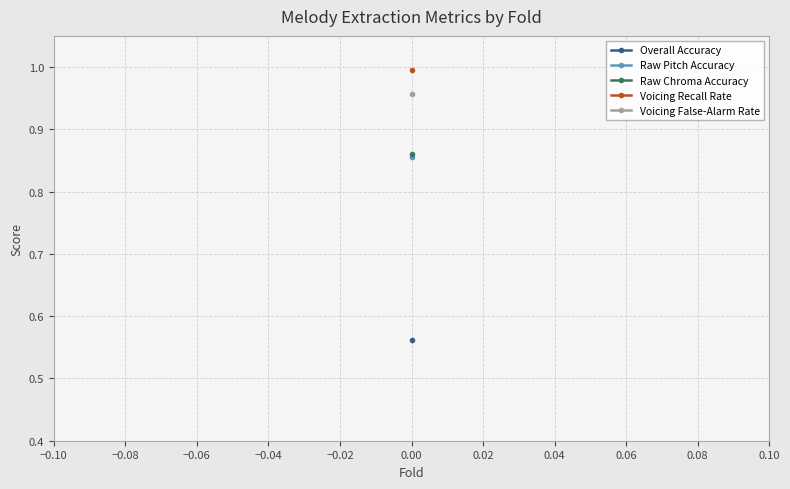

Is the value of Raw Chroma Accuracy at 1 greater than the value of Voicing False-Alarm Rate at 8?

No